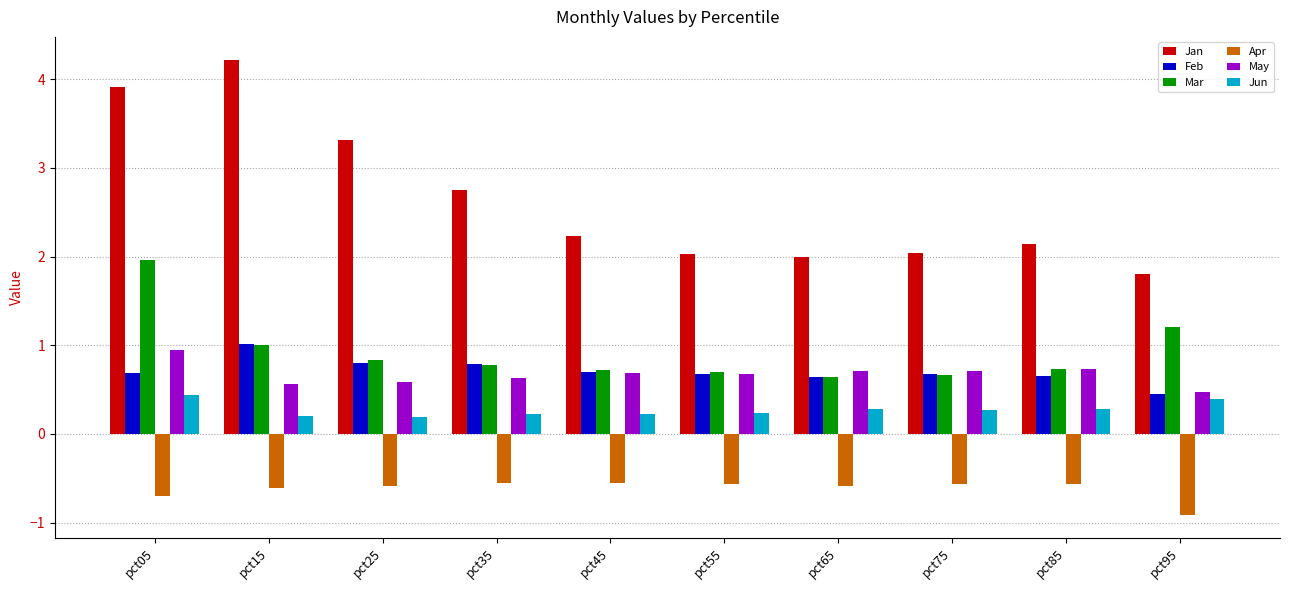

Which series has the largest range (max minus min)?

Jan